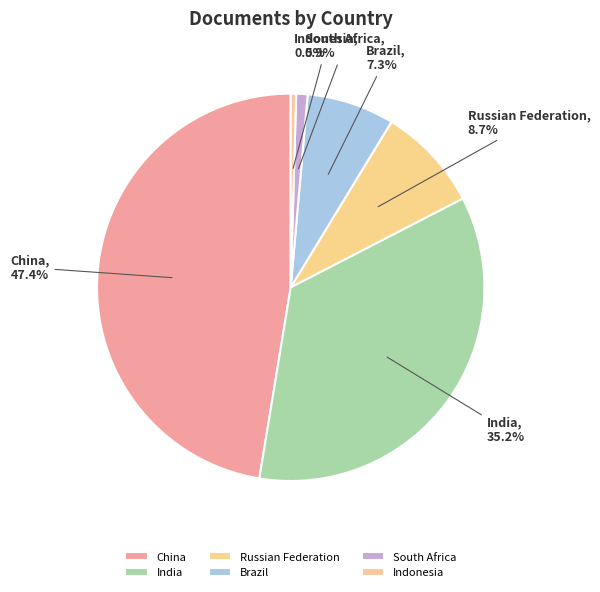

To the nearest percent, what is the difference between the largest and smallest slice percentages?

47%